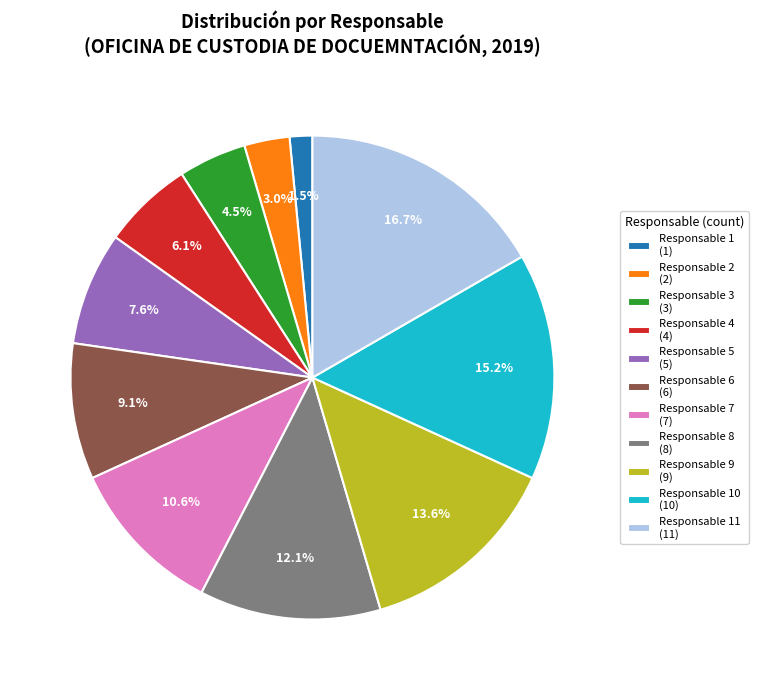

Which has a higher value, Responsable 9 (9) or Responsable 11 (11)?

Responsable 11 (11)